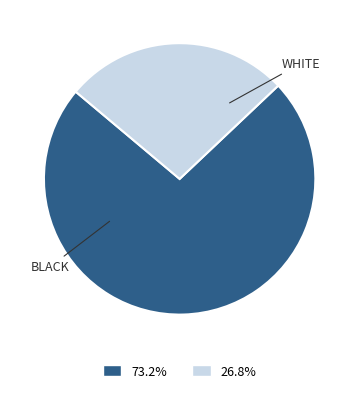

Is there any slice that represents more than half of the pie?

Yes